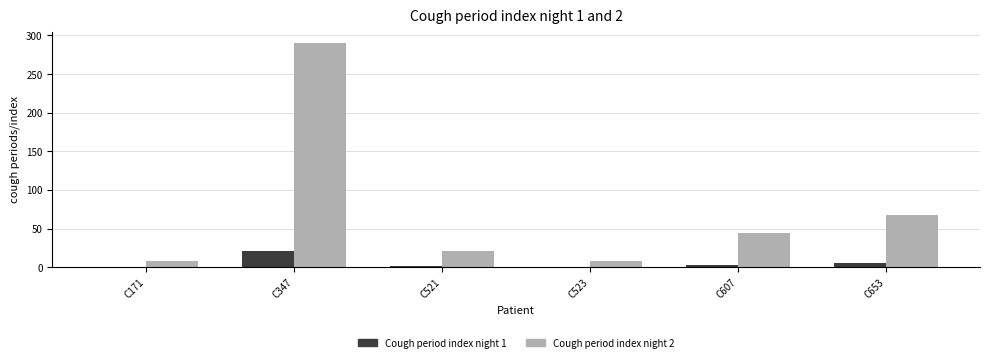

Count the number of categories in the chart.

6